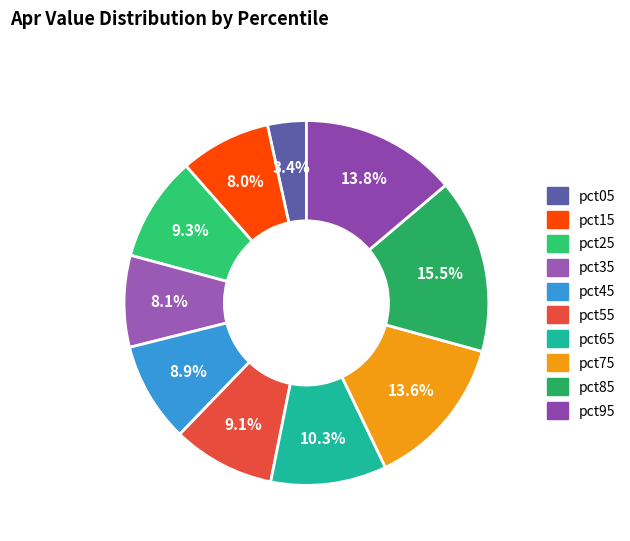

To the nearest percent, what is the average slice percentage?

10%